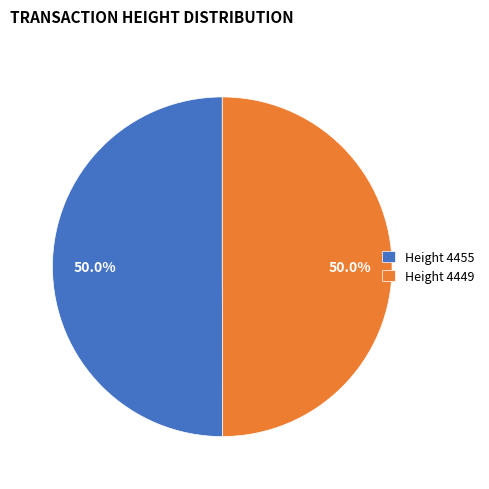

Approximately how many times larger is the value at Height 4449 compared to Height 4455?

1.0